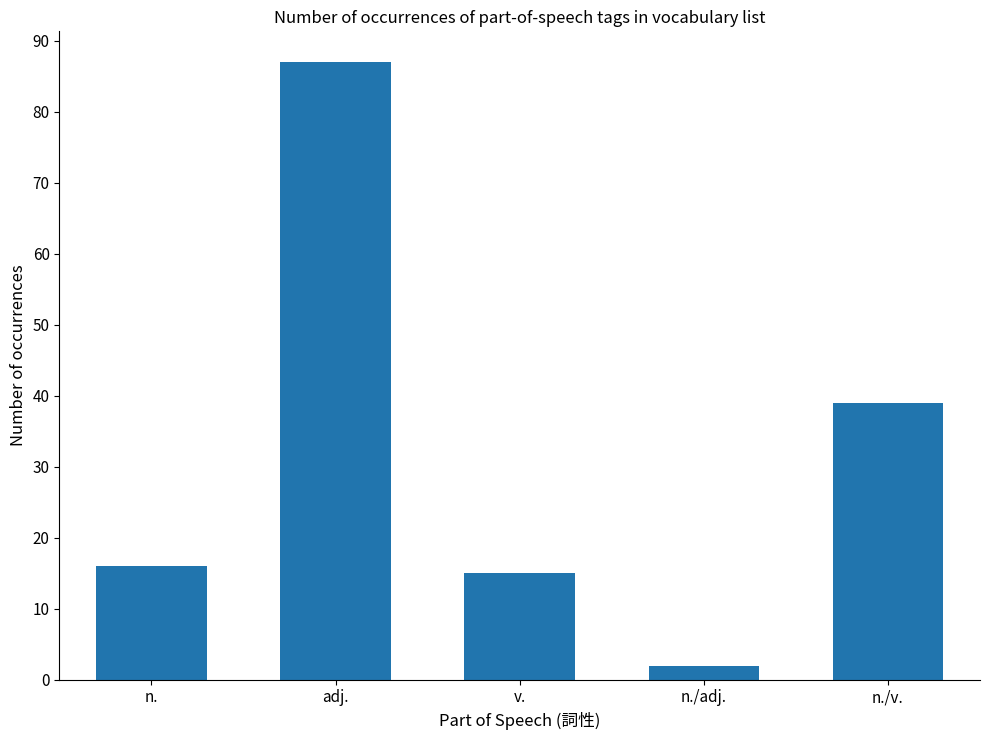

Reading right to left, what are all the values shown in this chart?

n./v.=39	n./adj.=2	v.=15	adj.=87	n.=16